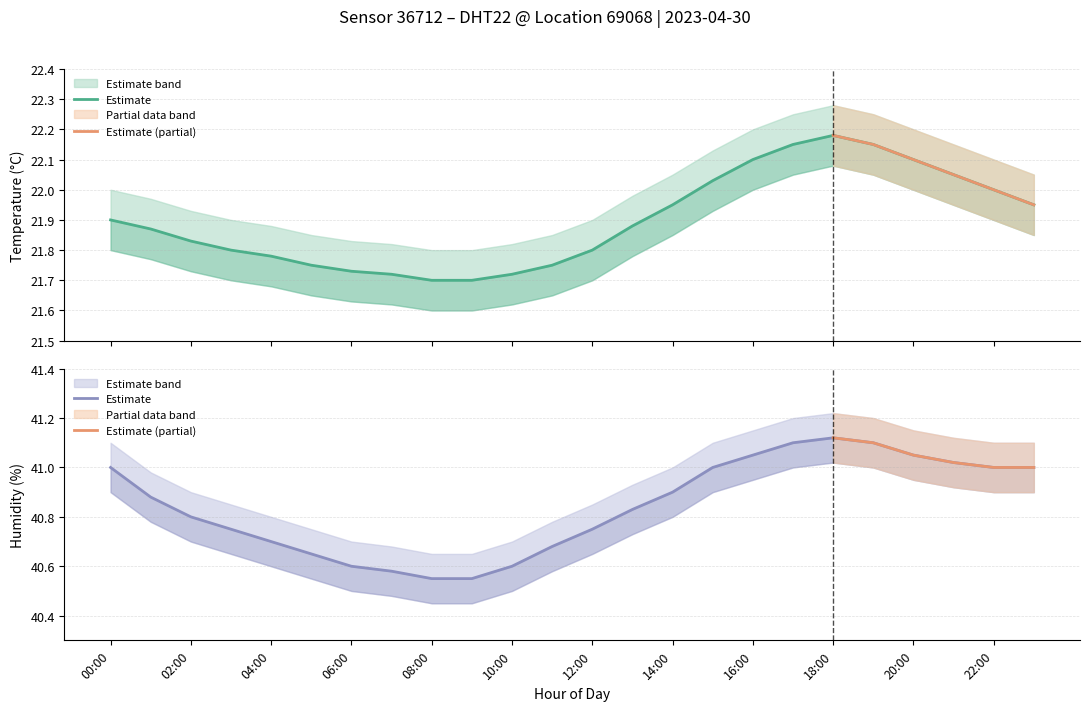

What is the approximate value of temperature at 09:00?

21.7